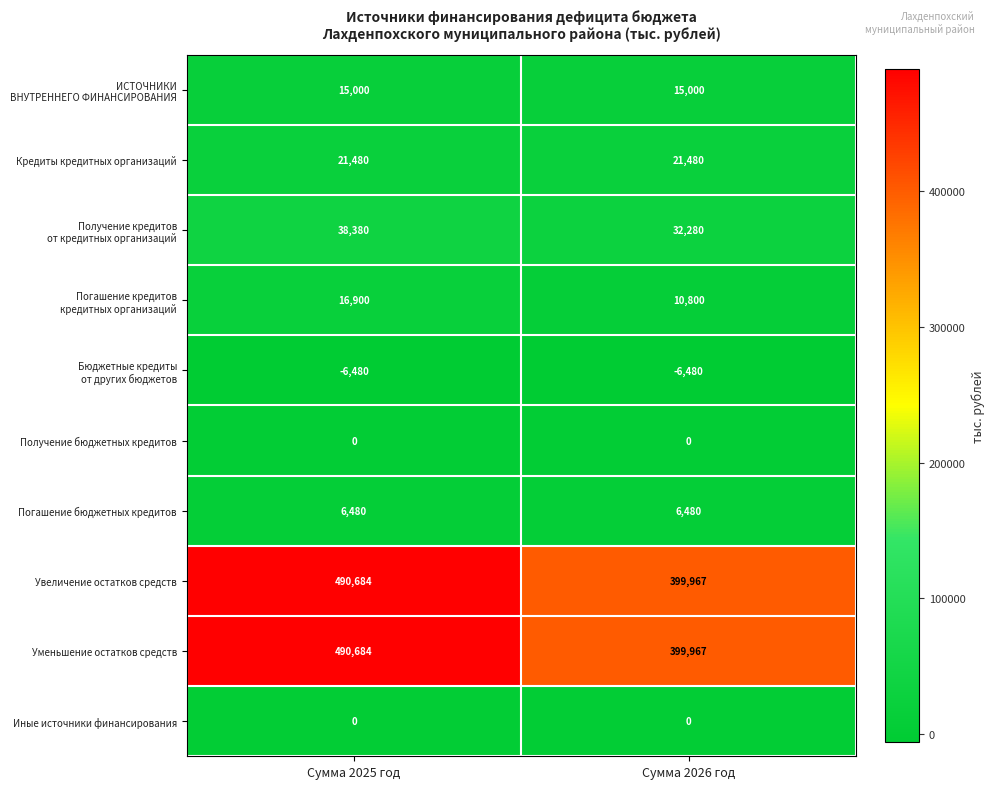

What is the difference between the highest and lowest values at Сумма 2026 год?

406447